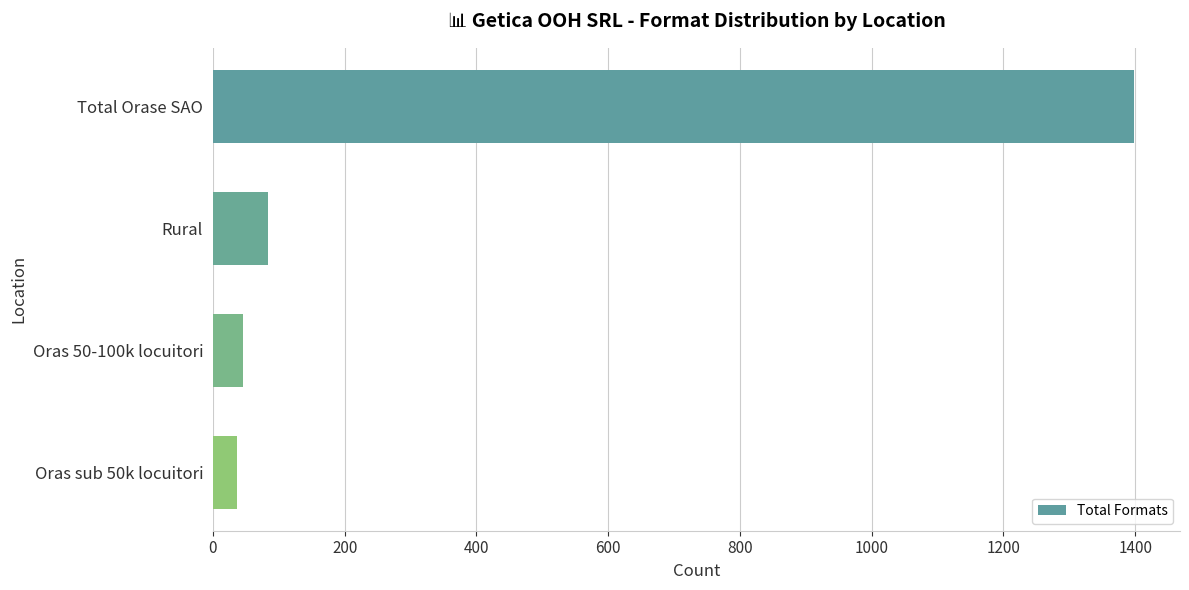

What is the difference between the maximum and minimum values?

1361